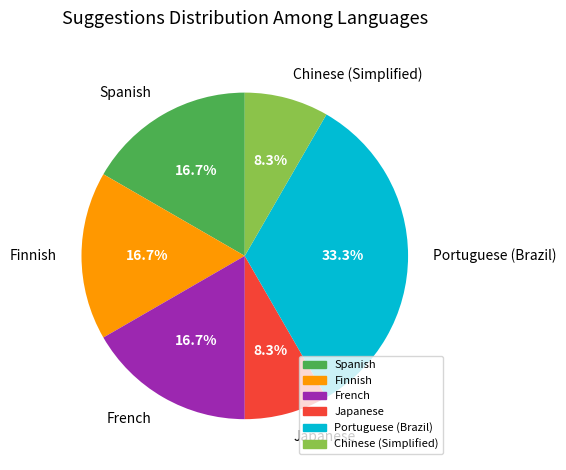

To the nearest percent, what percentage of the pie is Spanish?

17%